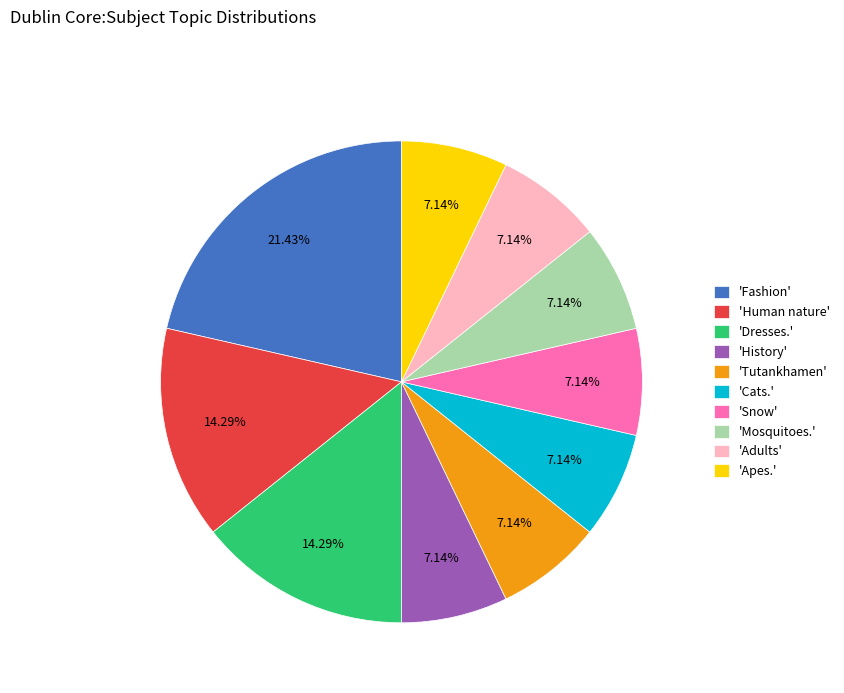

Combined, do 'Dresses.' and 'Human nature' account for over 50%?

No